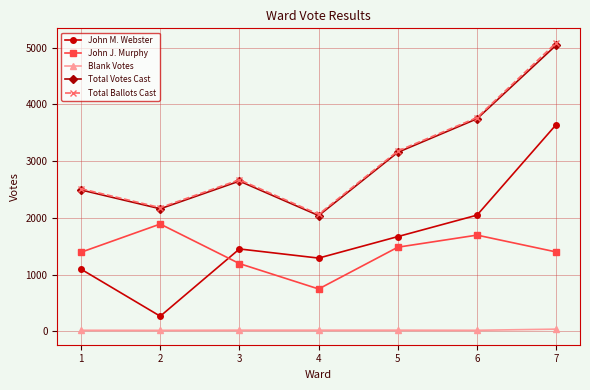

True or false: John J. Murphy has a value of 1193 at 4.

False